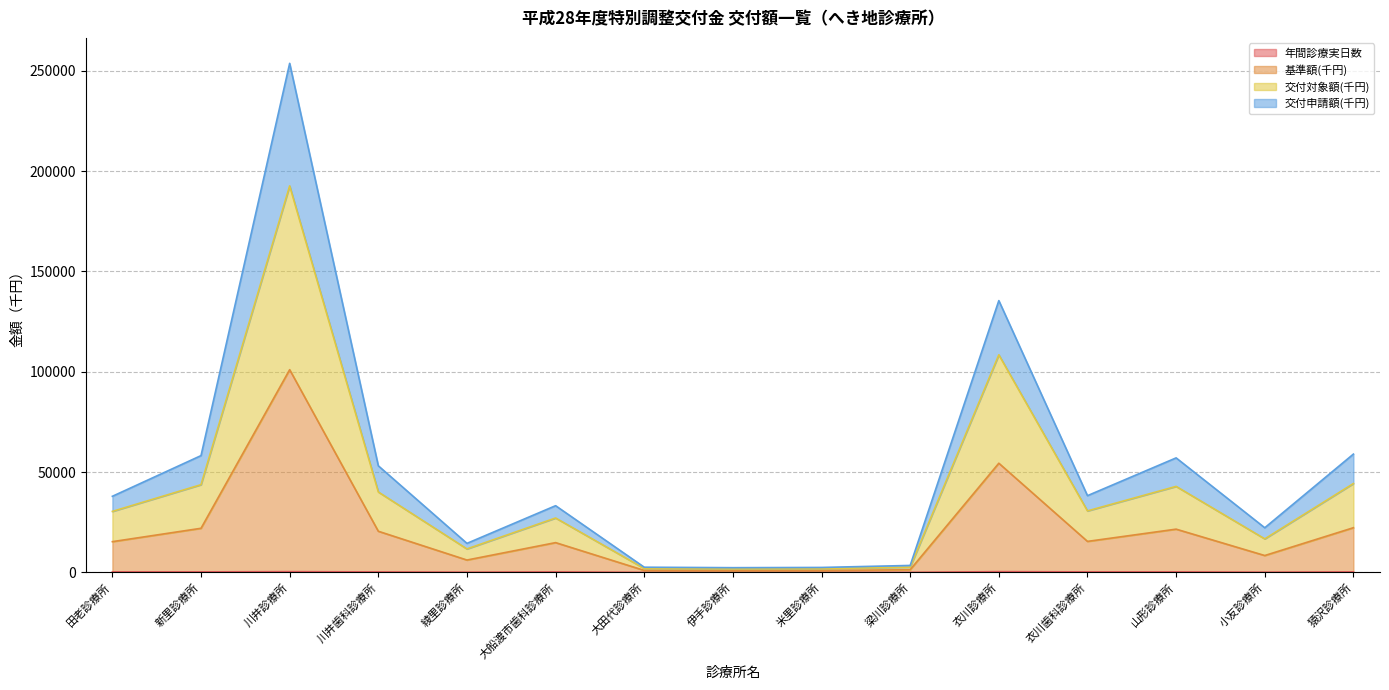

What is the label of the 8th point from the right?

伊手診療所